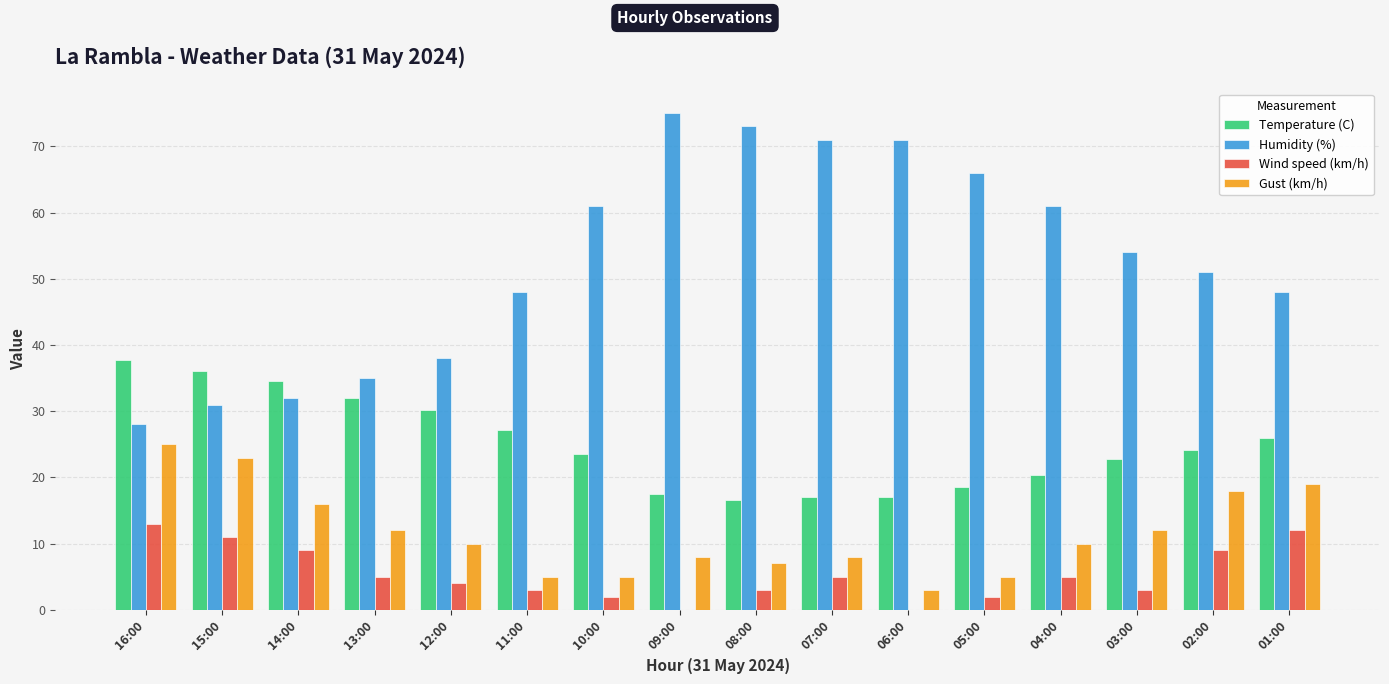

Reading right to left, what are all the values shown in this chart?

Temperature (C): 01:00=25.9	02:00=24.1	03:00=22.7	04:00=20.3	05:00=18.5	06:00=17.0	07:00=17.0	08:00=16.6	09:00=17.5	10:00=23.6	11:00=27.1	12:00=30.2	13:00=32.0	14:00=34.5	15:00=36.0	16:00=37.7
Humidity (%): 01:00=48.0	02:00=51.0	03:00=54.0	04:00=61.0	05:00=66.0	06:00=71.0	07:00=71.0	08:00=73.0	09:00=75.0	10:00=61.0	11:00=48.0	12:00=38.0	13:00=35.0	14:00=32.0	15:00=31.0	16:00=28.0
Wind speed (km/h): 01:00=12.0	02:00=9.0	03:00=3.0	04:00=5.0	05:00=2.0	06:00=0.0	07:00=5.0	08:00=3.0	09:00=0.0	10:00=2.0	11:00=3.0	12:00=4.0	13:00=5.0	14:00=9.0	15:00=11.0	16:00=13.0
Gust (km/h): 01:00=19.0	02:00=18.0	03:00=12.0	04:00=10.0	05:00=5.0	06:00=3.0	07:00=8.0	08:00=7.0	09:00=8.0	10:00=5.0	11:00=5.0	12:00=10.0	13:00=12.0	14:00=16.0	15:00=23.0	16:00=25.0